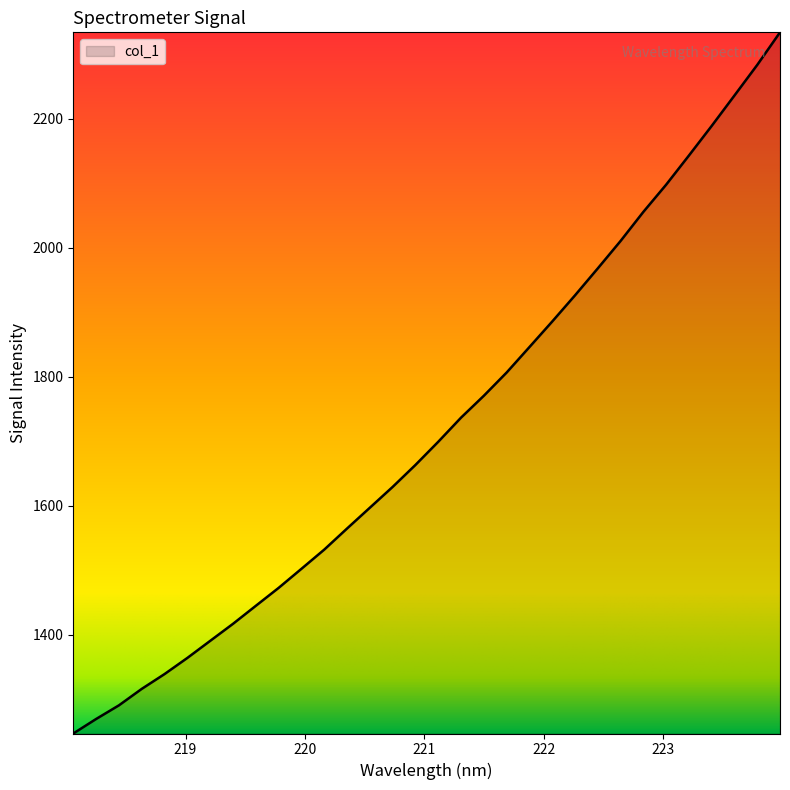

What is the difference between the maximum and minimum values?

1087.8